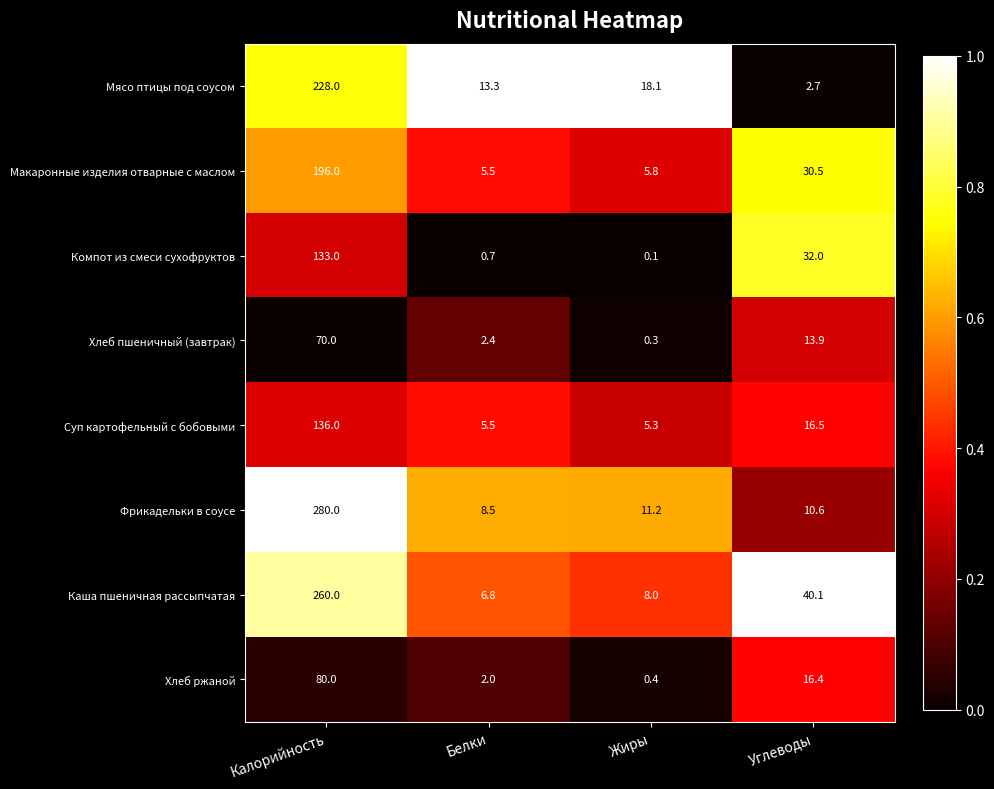

At which category does the chart reach its minimum across all series?

Жиры